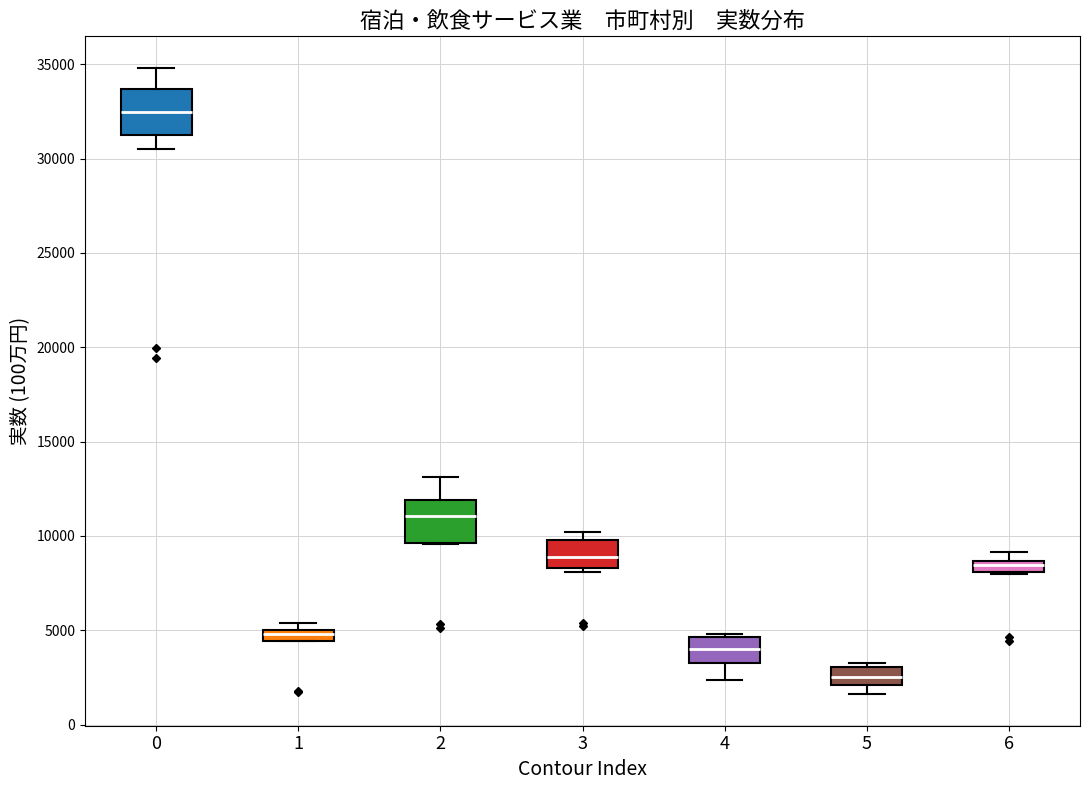

Where is the upper edge of the box at x = 1 on the y-axis? The values are not printed on the chart, so give them approximately, as read against the axis.

5000